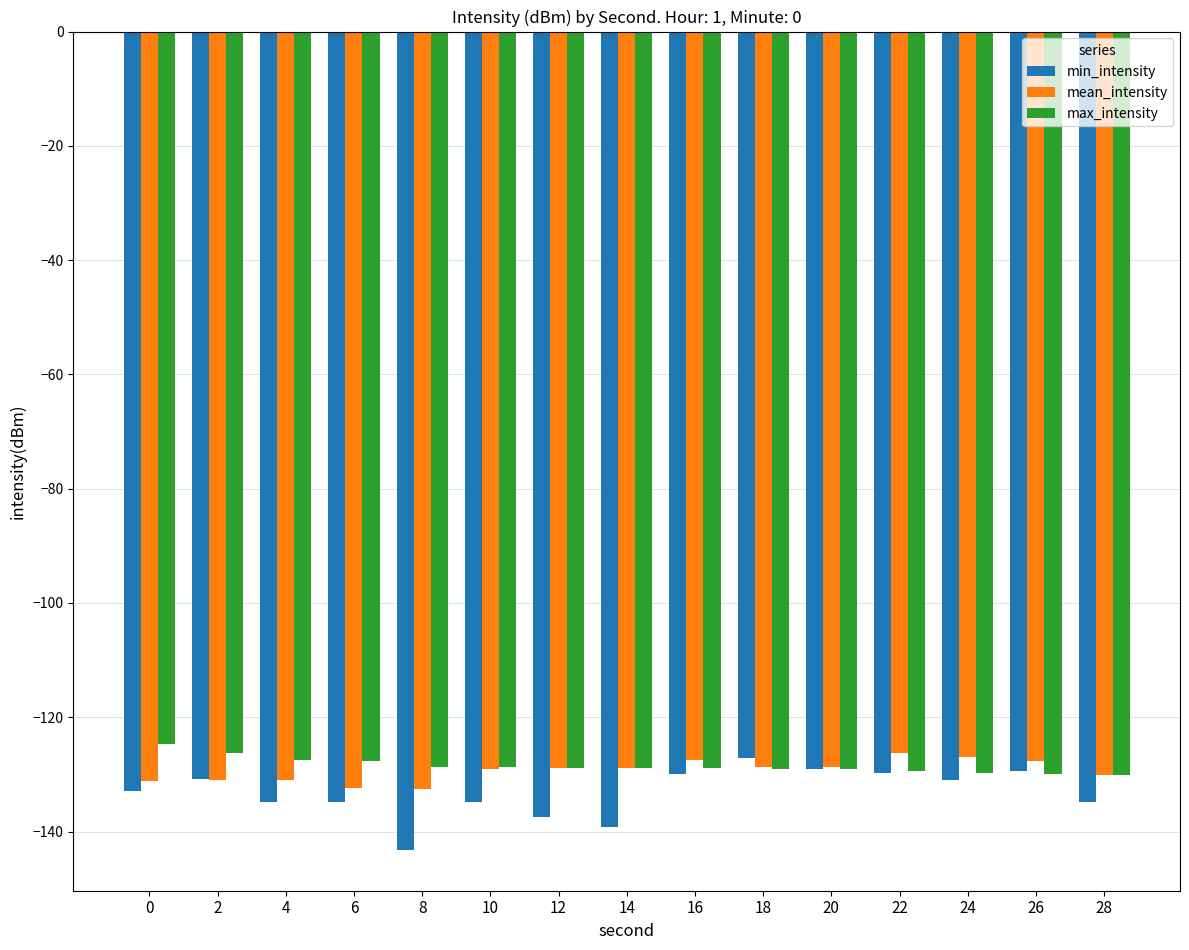

Which series has the largest range (max minus min)?

min_intensity